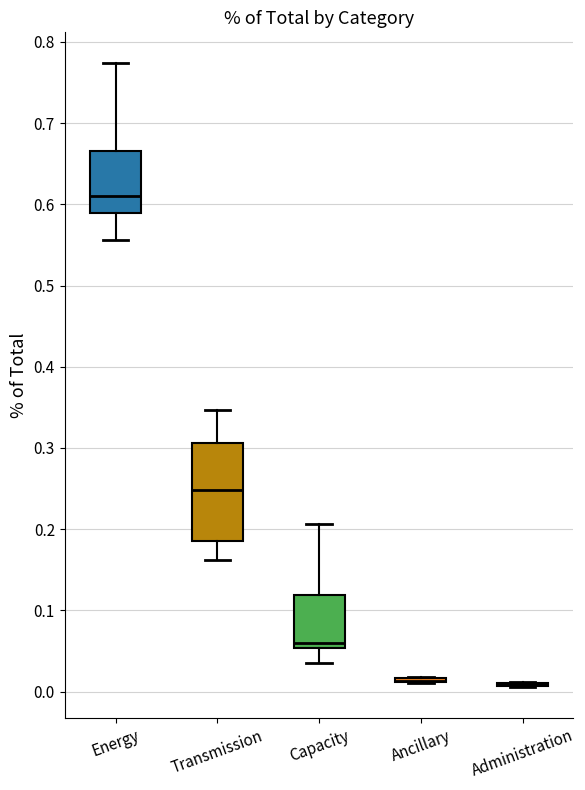

Comparing the boxes themselves (not the whiskers), which one is the tallest?

Transmission